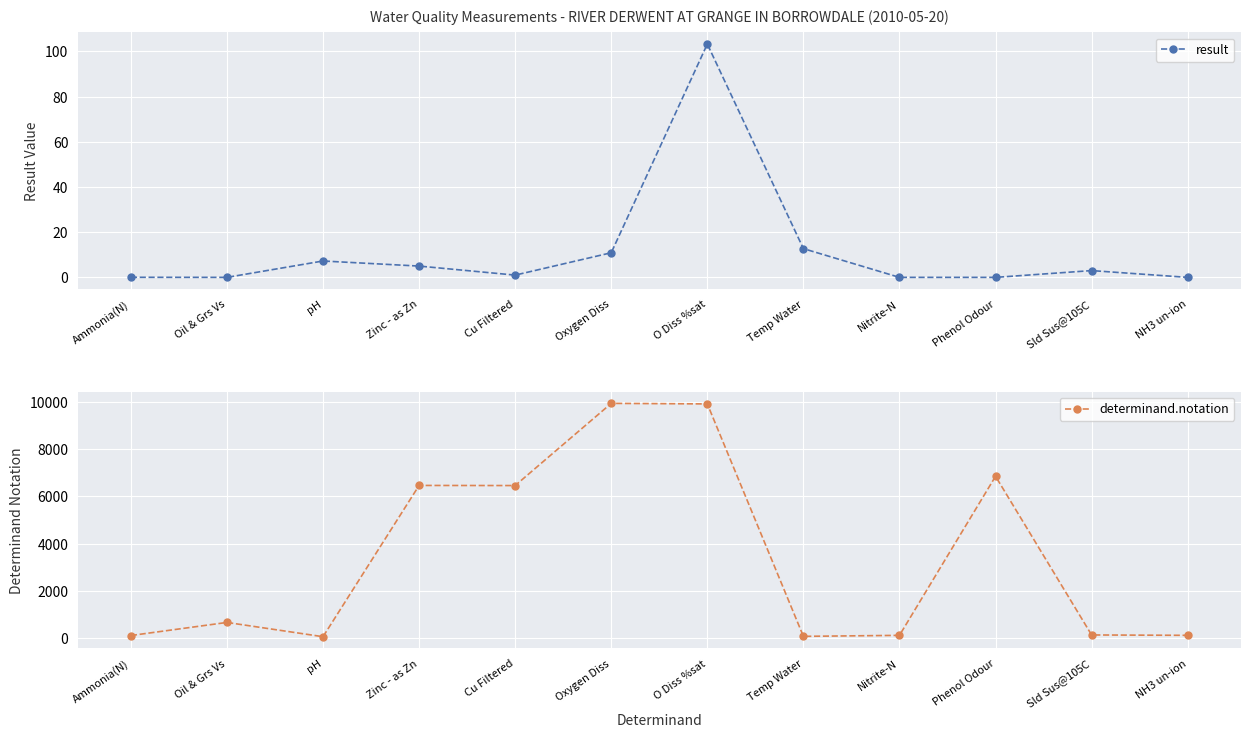

Which has a higher value, Phenol Odour or Zinc - as Zn?

Zinc - as Zn